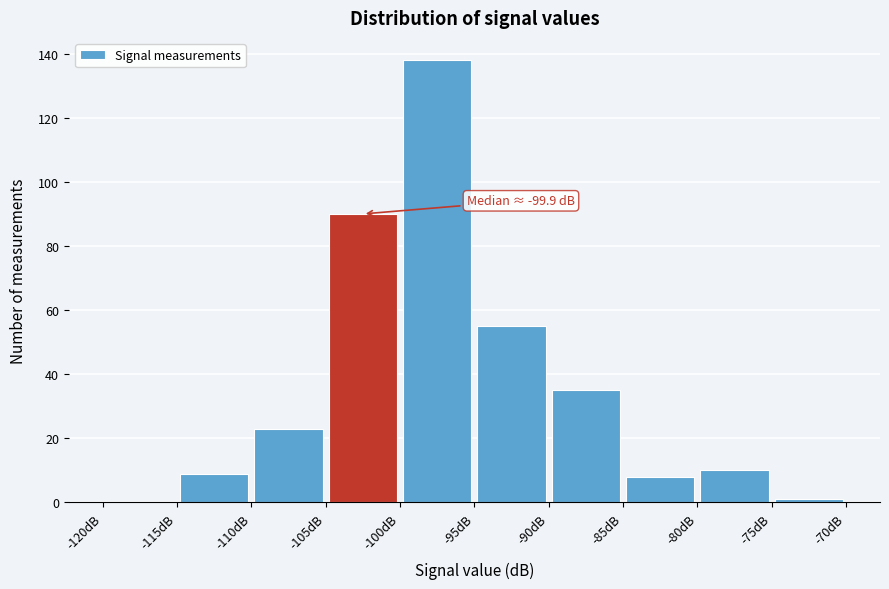

Which range on the x-axis has the tallest bar?

-100 to -95